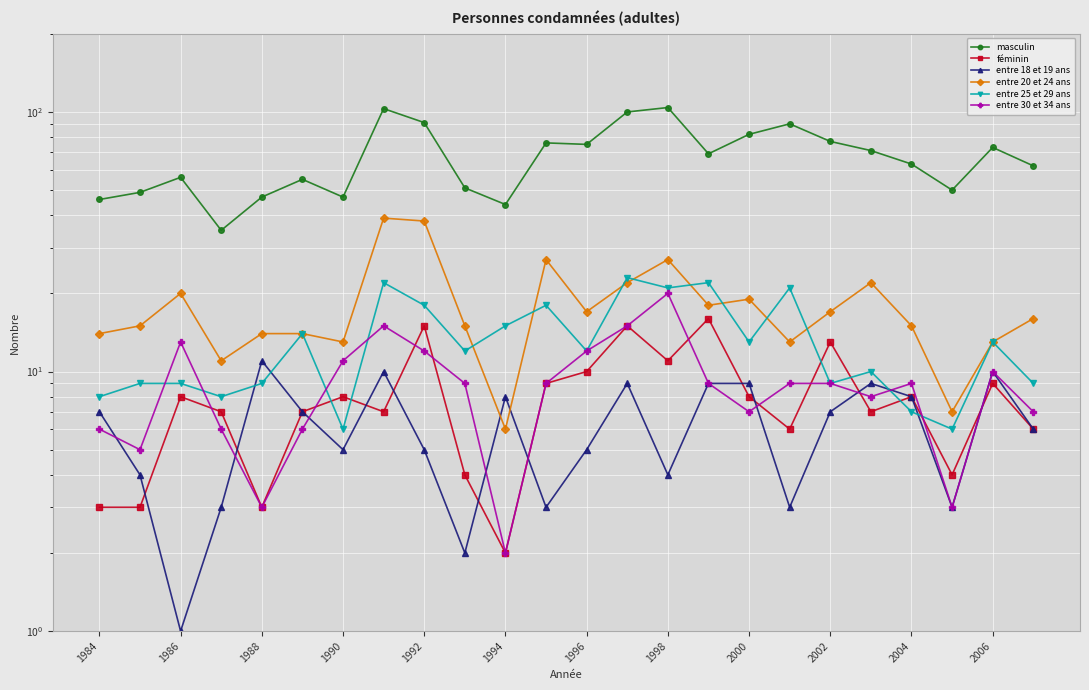

How many intersections are there between féminin and entre 25 et 29 ans?

6